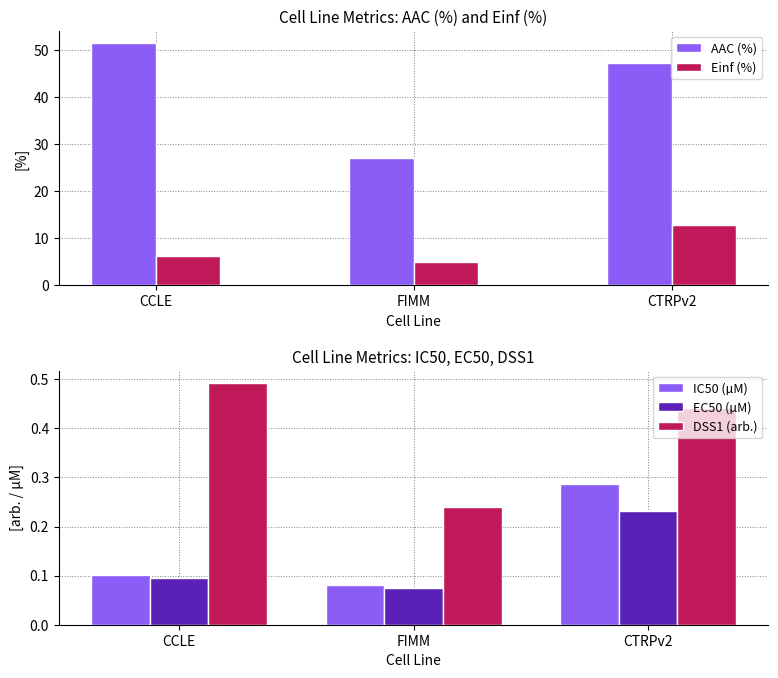

What is the sum of the Einf (%) values at FIMM and CCLE?

11.2